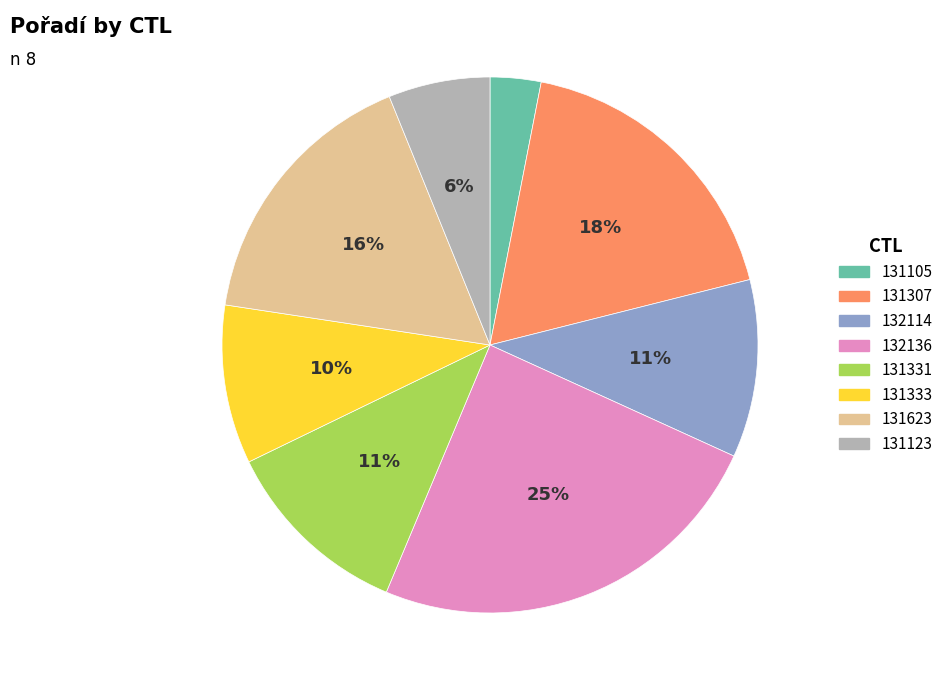

True or false: 131307 accounts for 18% of the total.

True